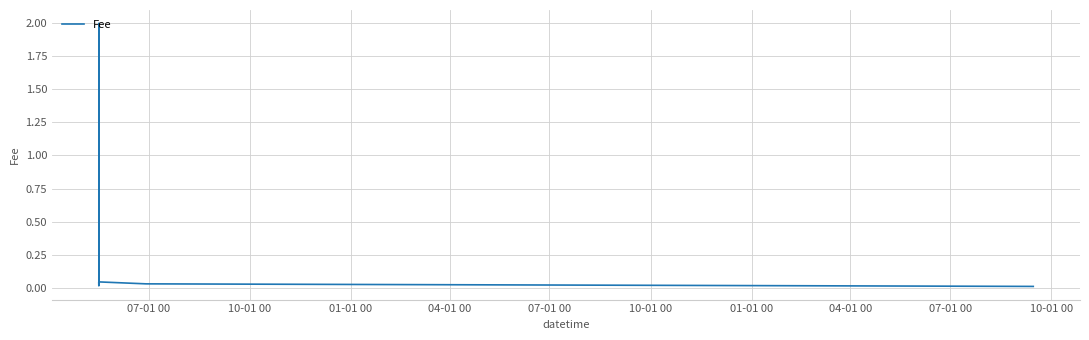

What is the greatest value displayed?

2.0